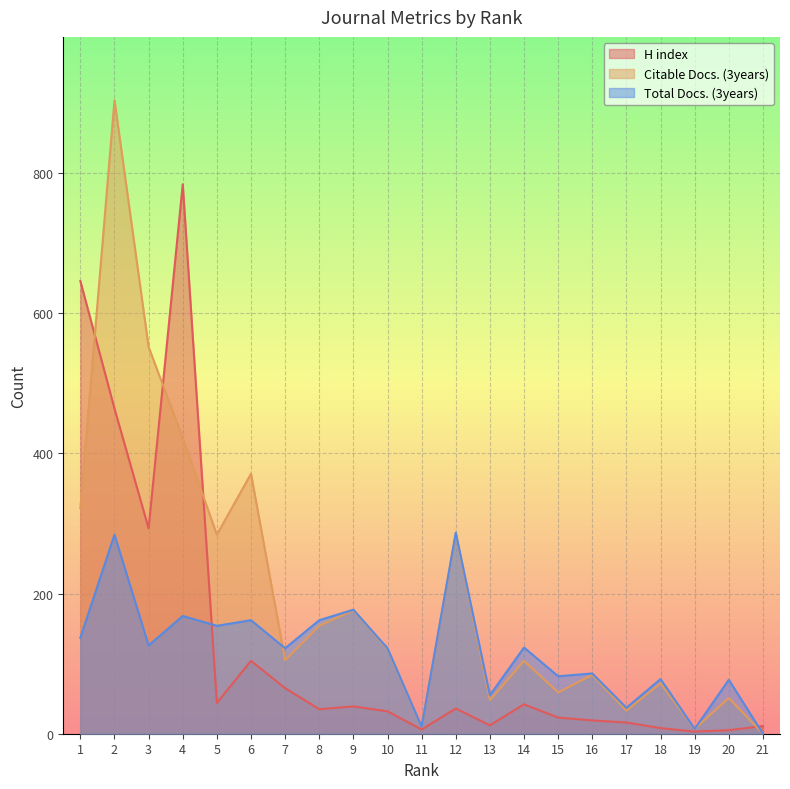

Reading left to right, extract all data points from this chart.

H index: 1=646	2=464	3=293	4=784	5=44	6=104	7=65	8=35	9=39	10=32	11=6	12=36	13=12	14=42	15=23	16=19	17=16	18=8	19=3	20=5	21=11
Citable Docs. (3years): 1=322	2=904	3=552	4=422	5=284	6=371	7=105	8=154	9=176	10=121	11=10	12=285	13=48	14=104	15=59	16=84	17=33	18=72	19=7	20=51	21=0
Total Docs. (3years): 1=137	2=284	3=126	4=168	5=154	6=162	7=122	8=162	9=177	10=122	11=10	12=287	13=55	14=123	15=82	16=86	17=37	18=78	19=7	20=77	21=0